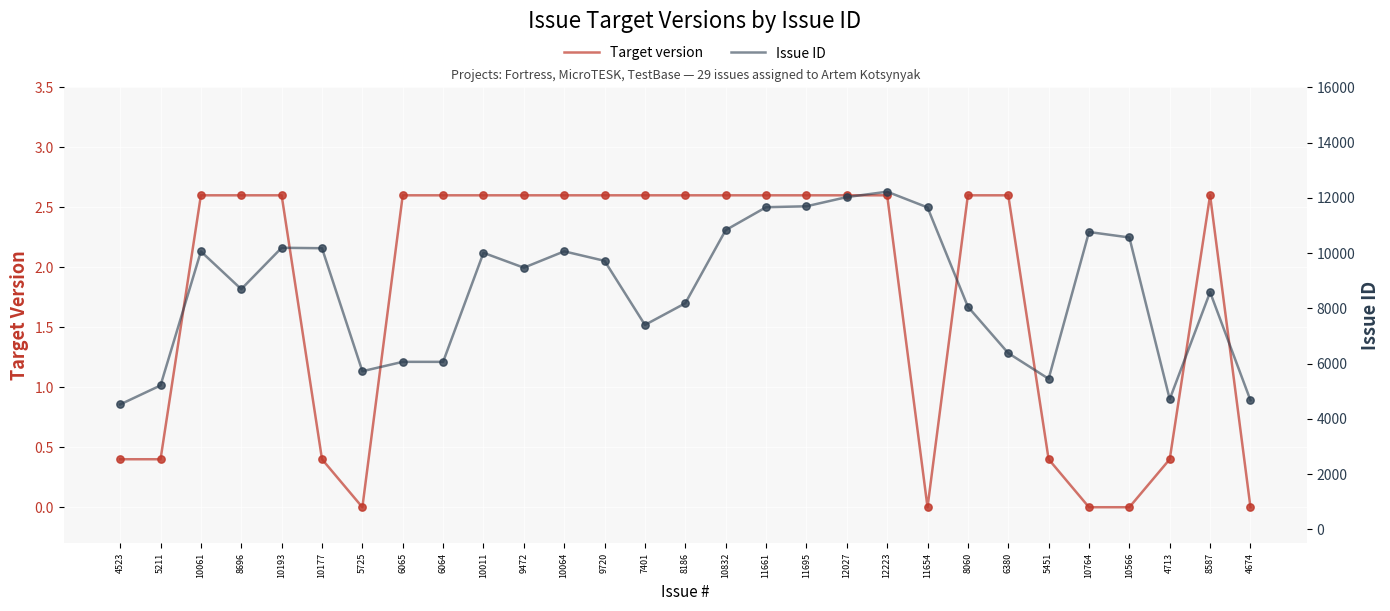

At which category is the sum across all series the highest?

12223